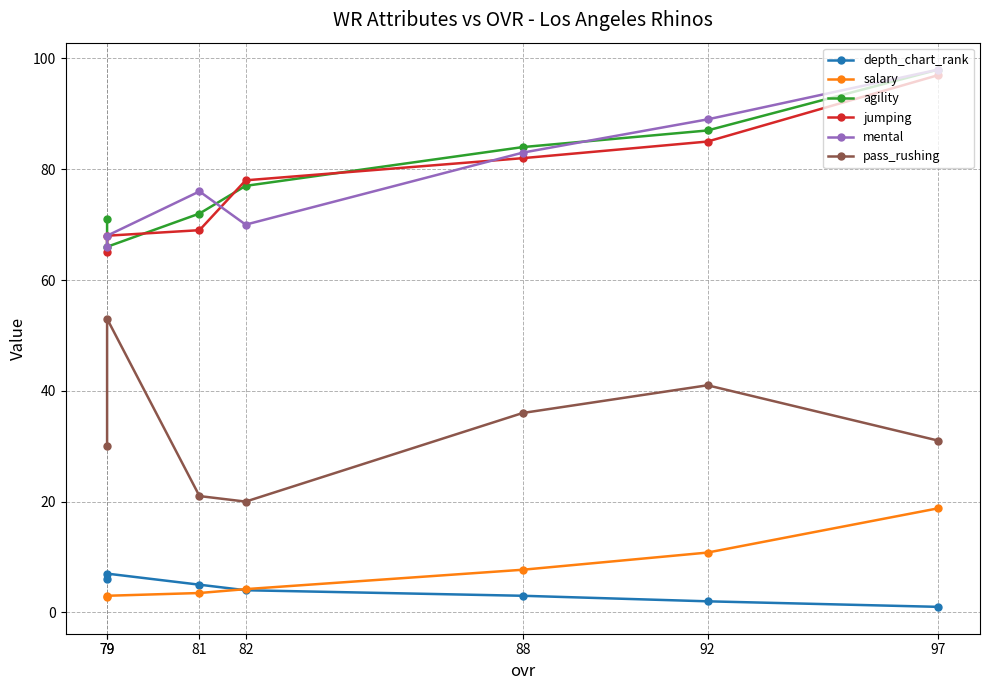

Is the value of agility at 82 greater than the value of jumping at 97?

No